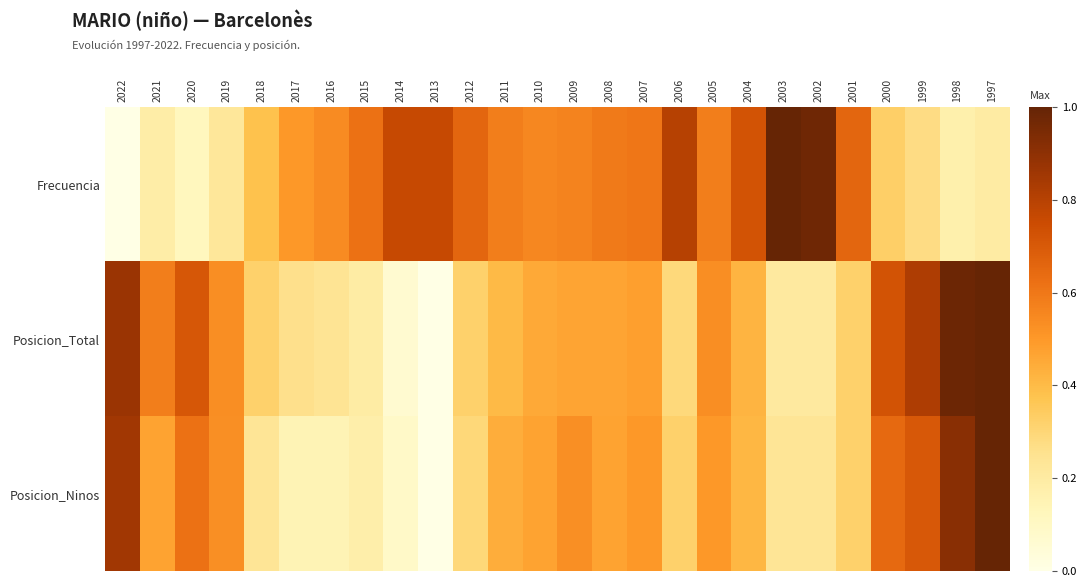

List the series in order of their peak value, highest first.

Frecuencia, Posicion_Total, Posicion_Ninos